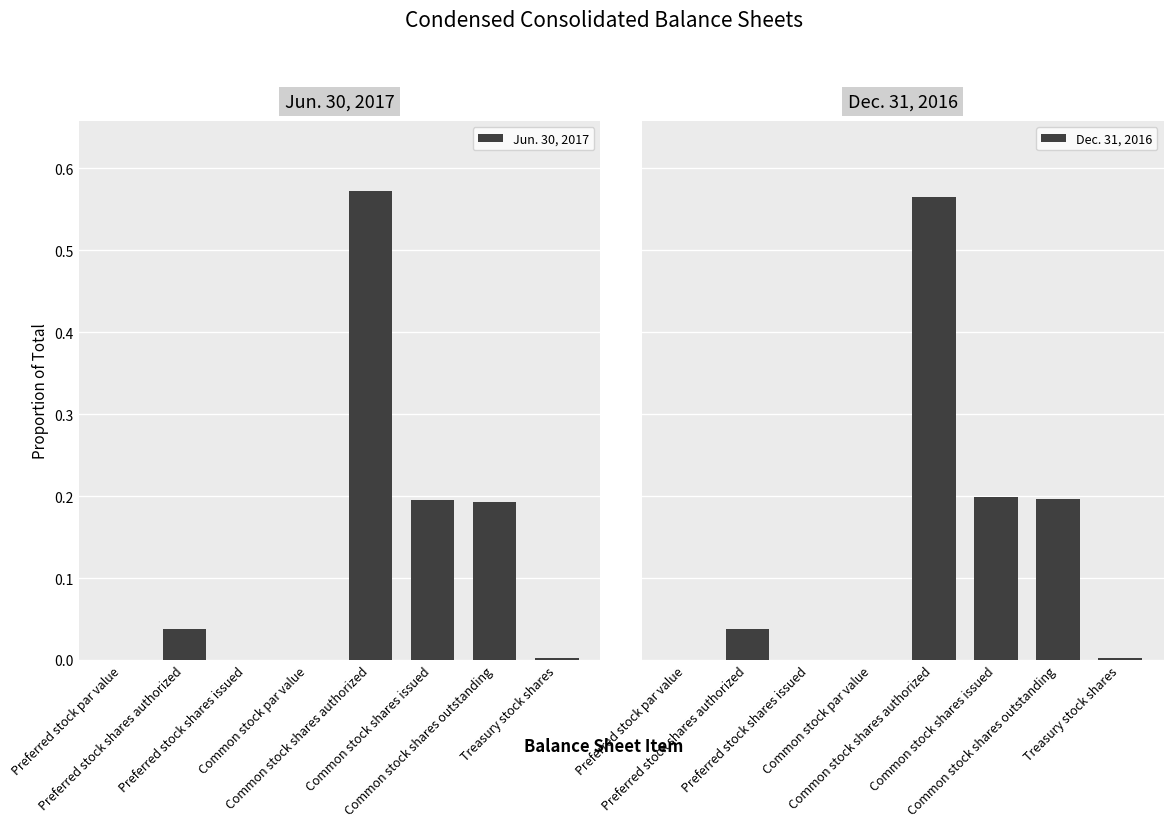

How many series are shown in this chart?

2